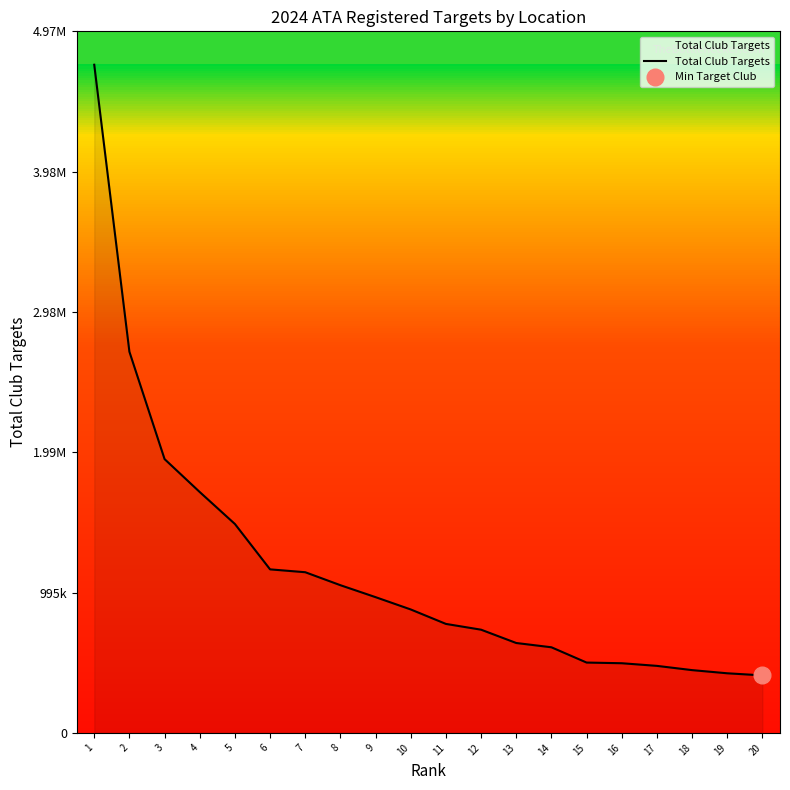

Read the value at 10.

876025